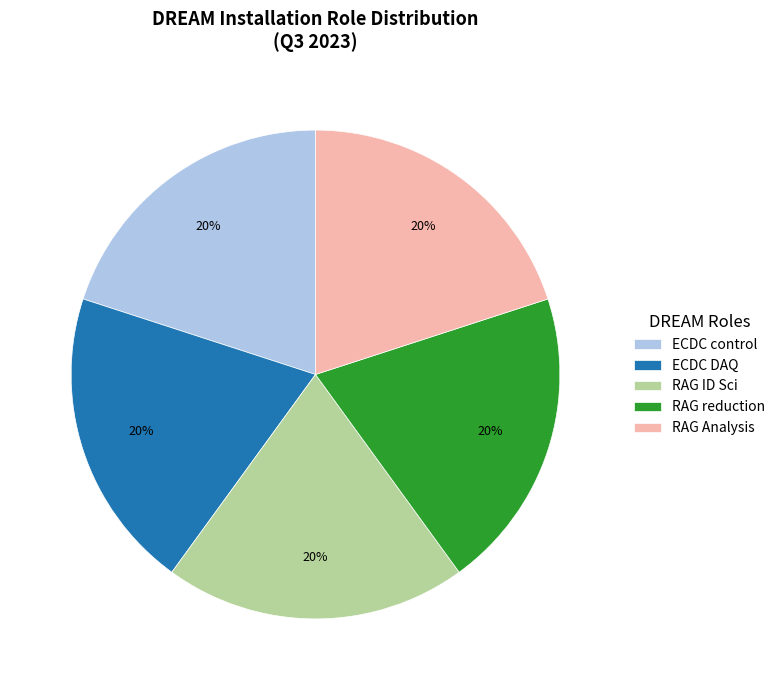

Approximately how many times larger is the value at ECDC DAQ compared to RAG reduction?

1.0